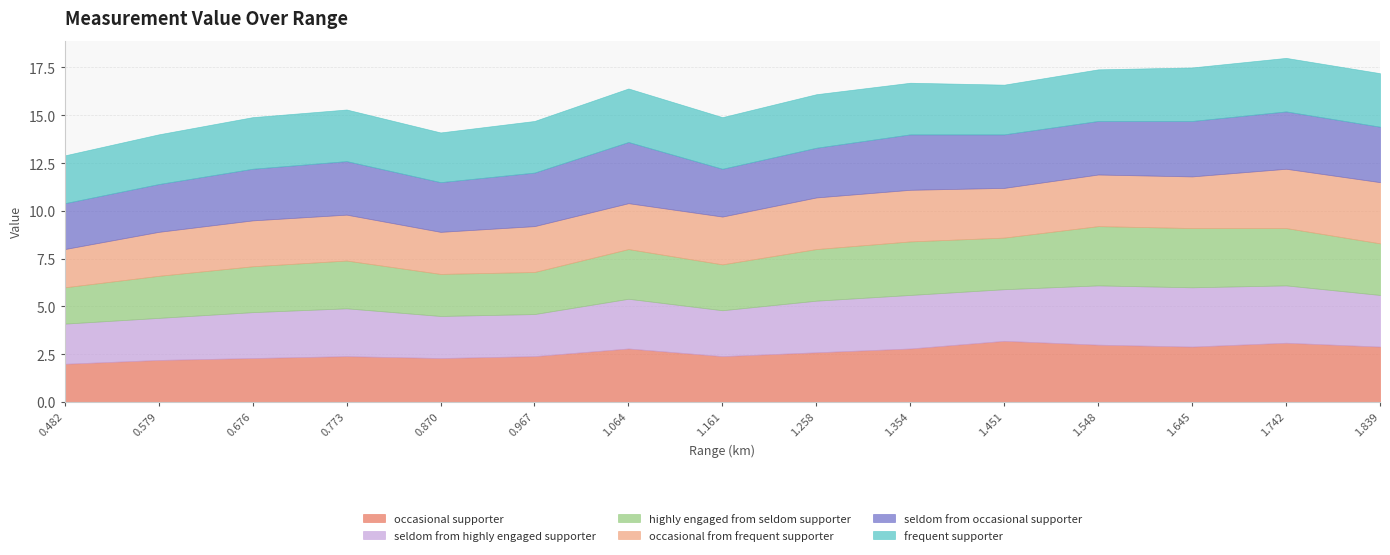

What is the total value across all series at 0.482?

12.9